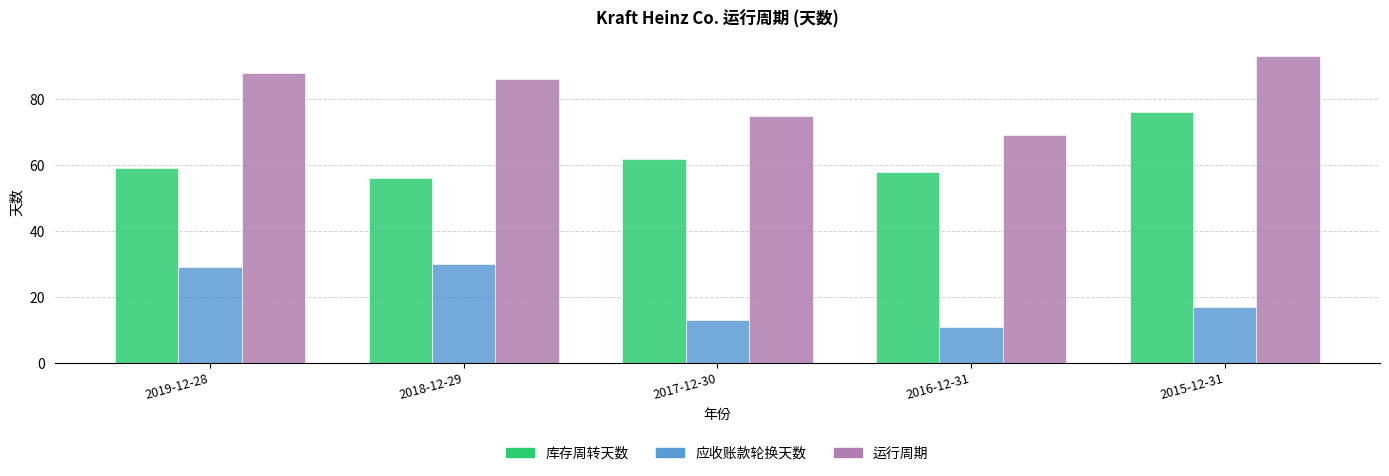

Which series has the largest range (max minus min)?

运行周期